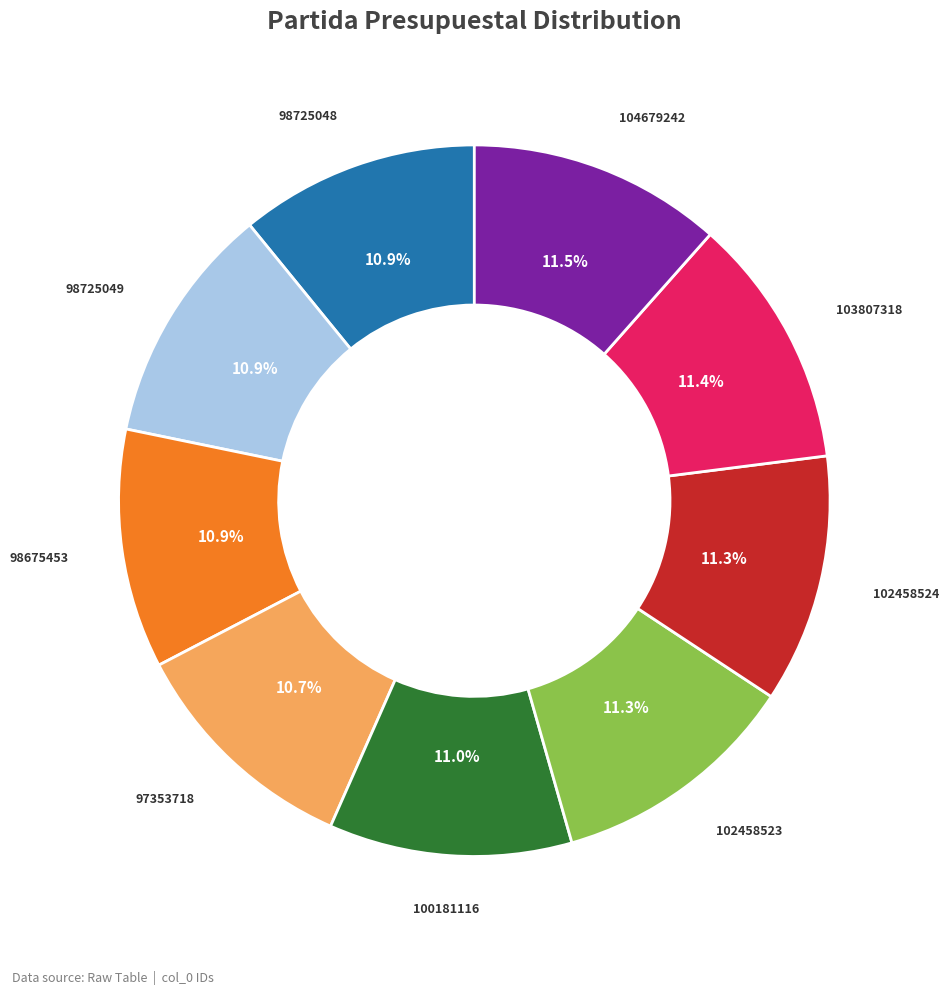

To the nearest percent, what is the difference between the largest and smallest slice percentages?

1%